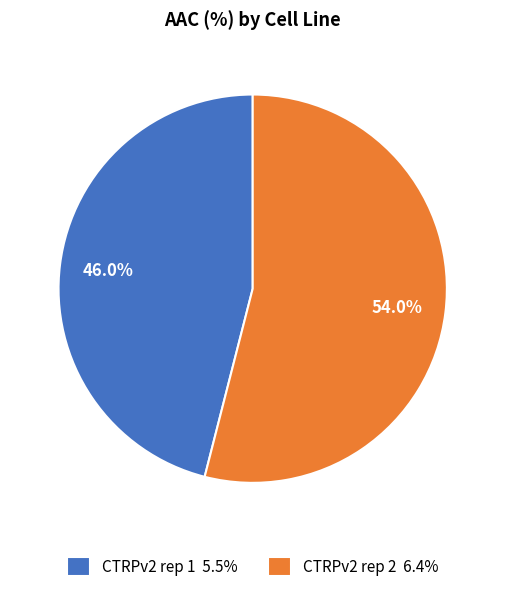

To the nearest percent, what portion does CTRPv2 rep 1 represent?

46%